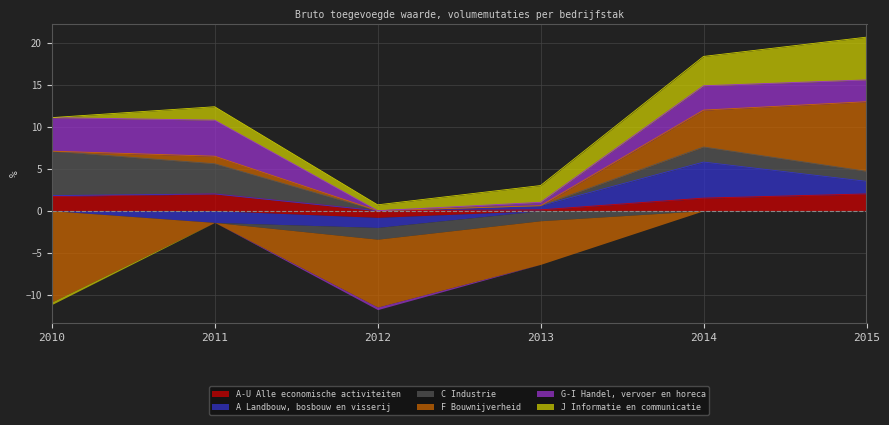

How many interior local valleys does the A Landbouw, bosbouw en visserij series have?

1